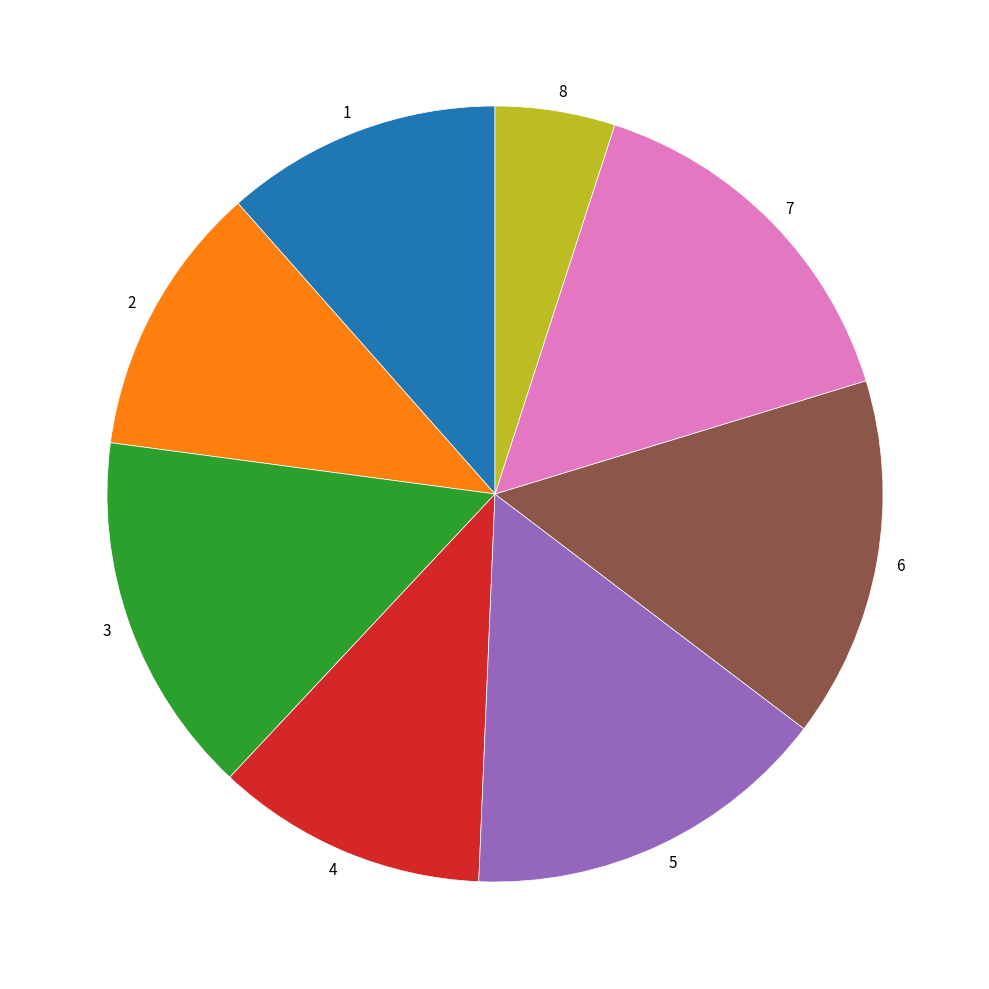

Between 3 and 1, which is larger?

3